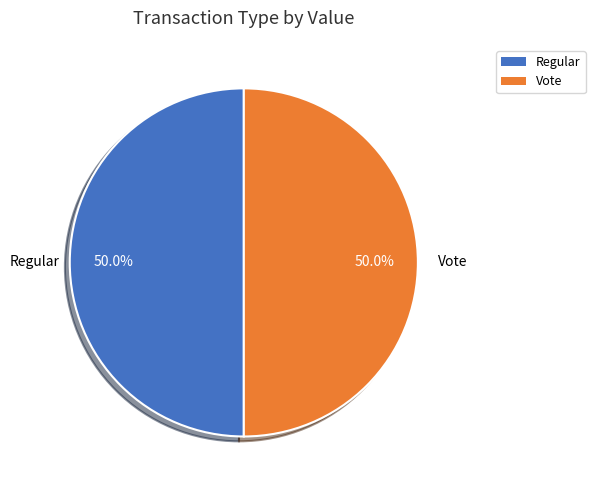

What is the ratio of the value at Regular to the value at Vote?

1.0